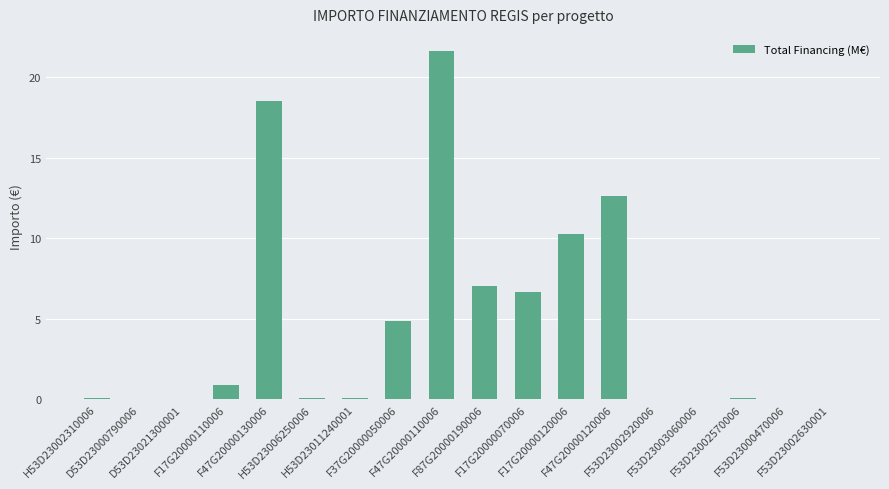

What is the maximum value shown in the chart?

21.6